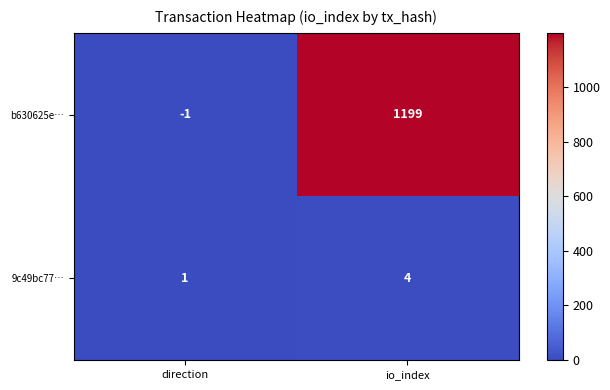

Where is b630625e… nearest to the value 599?

direction